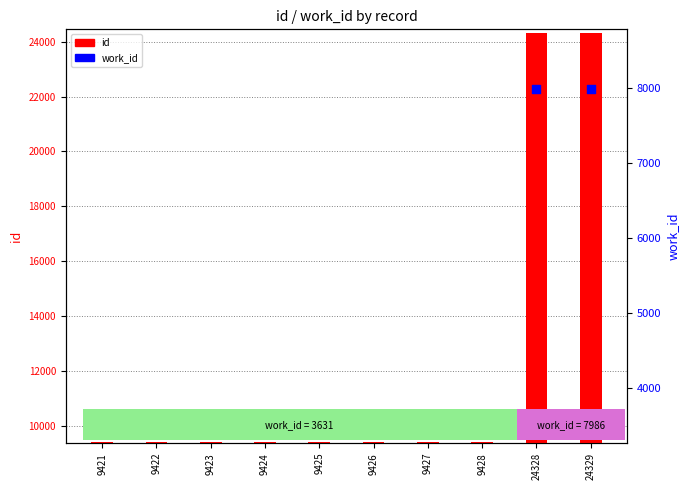

Which series contains the highest Y value?

id